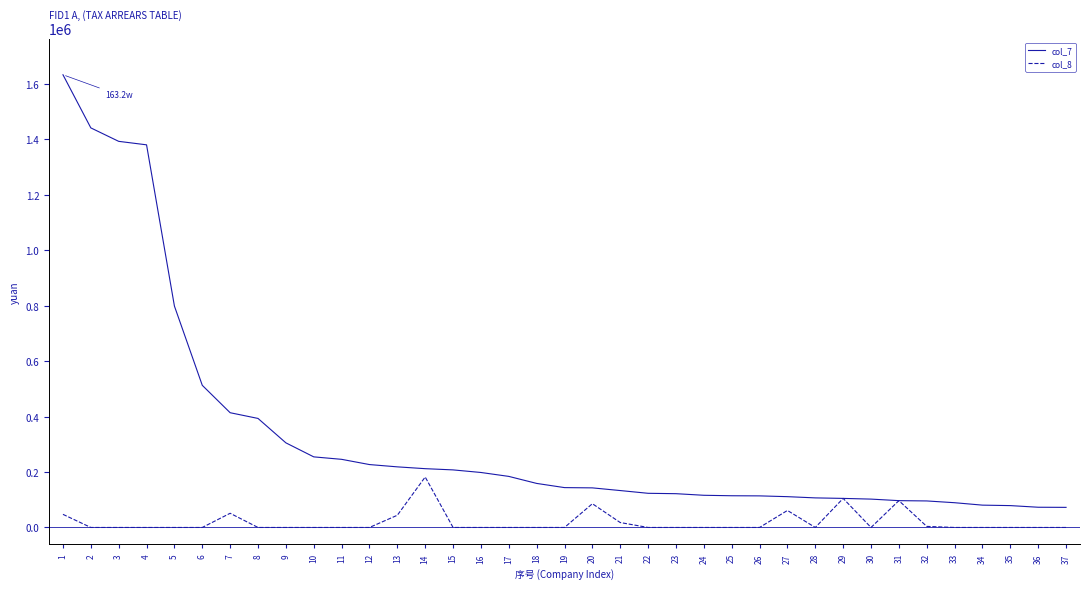

What is the greatest value displayed?

1632161.2